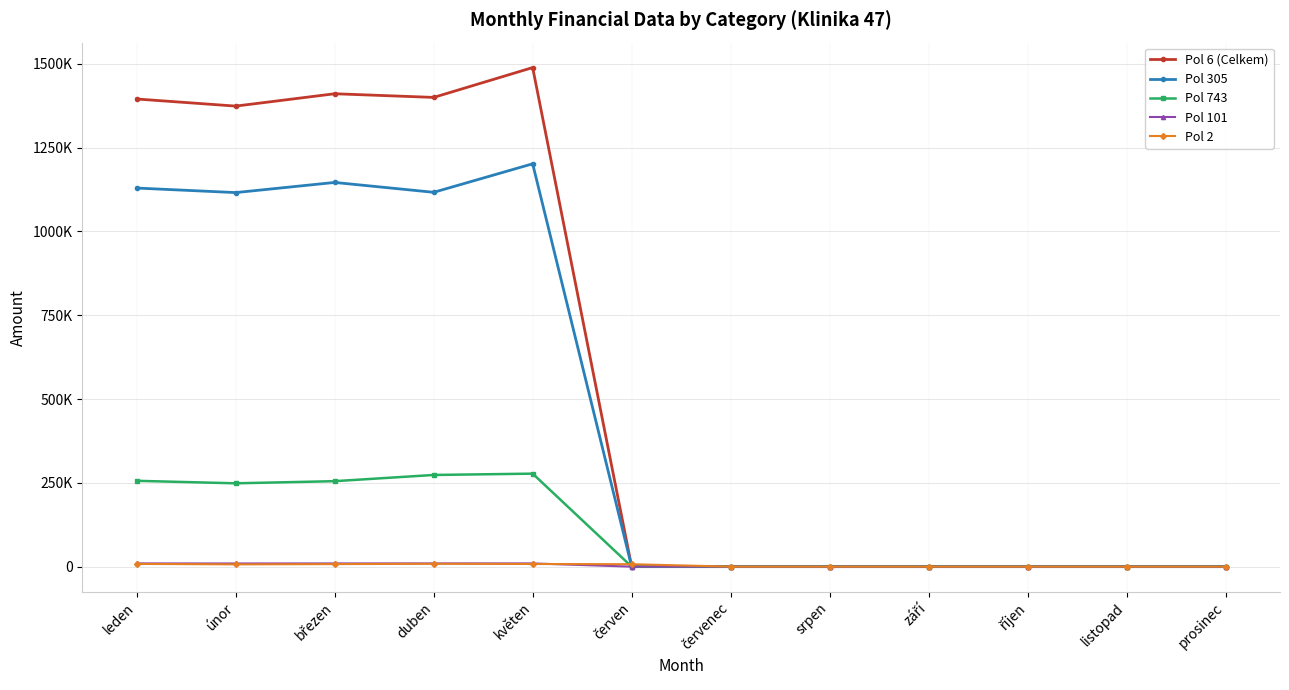

Is this an area chart (filled region under the line)?

No